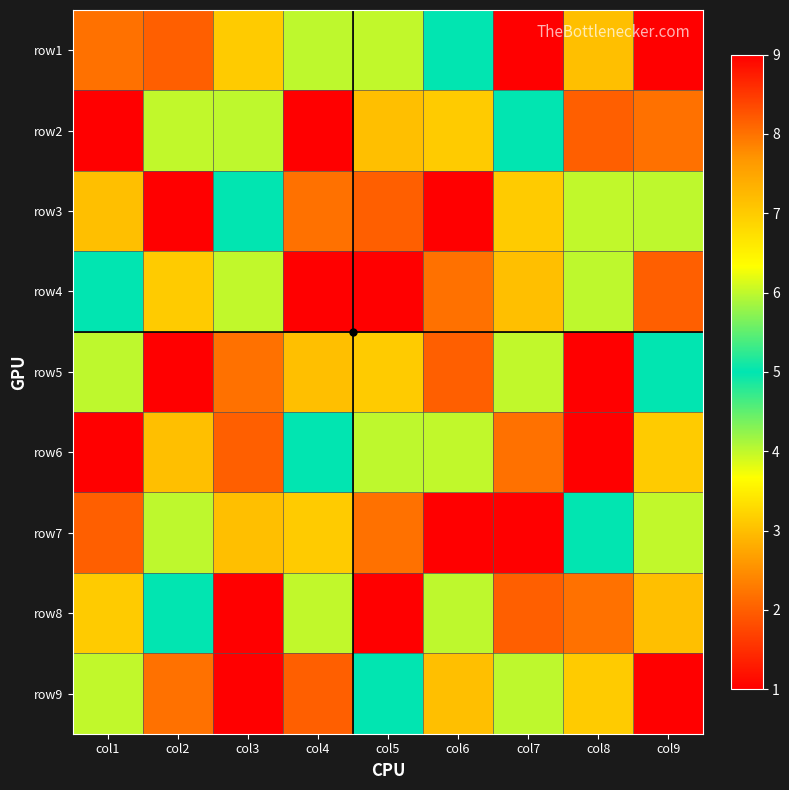

At how many categories does at least one series exceed 6?

9